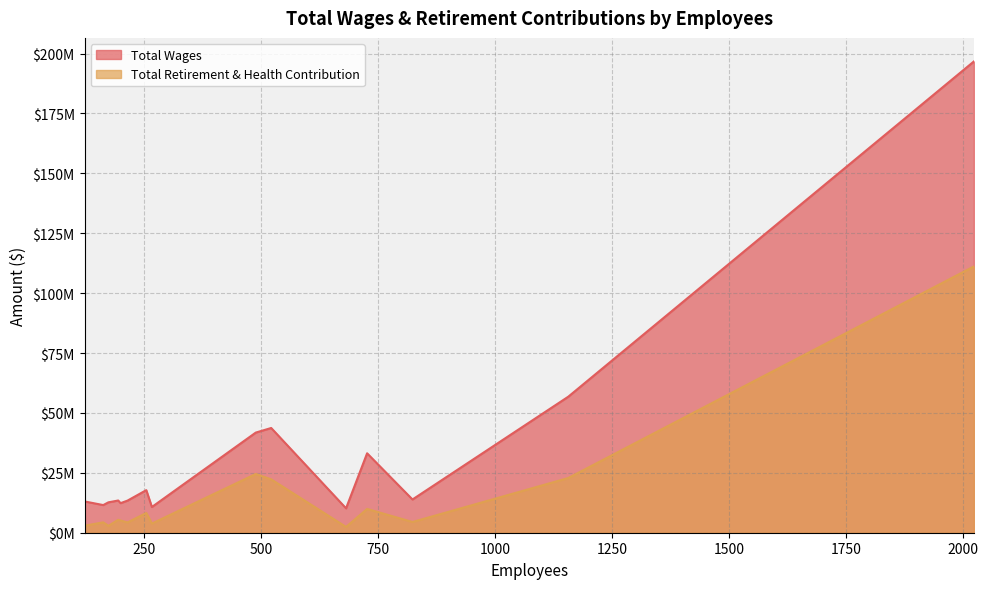

At which label is Total Wages closest to 103451110?

1156